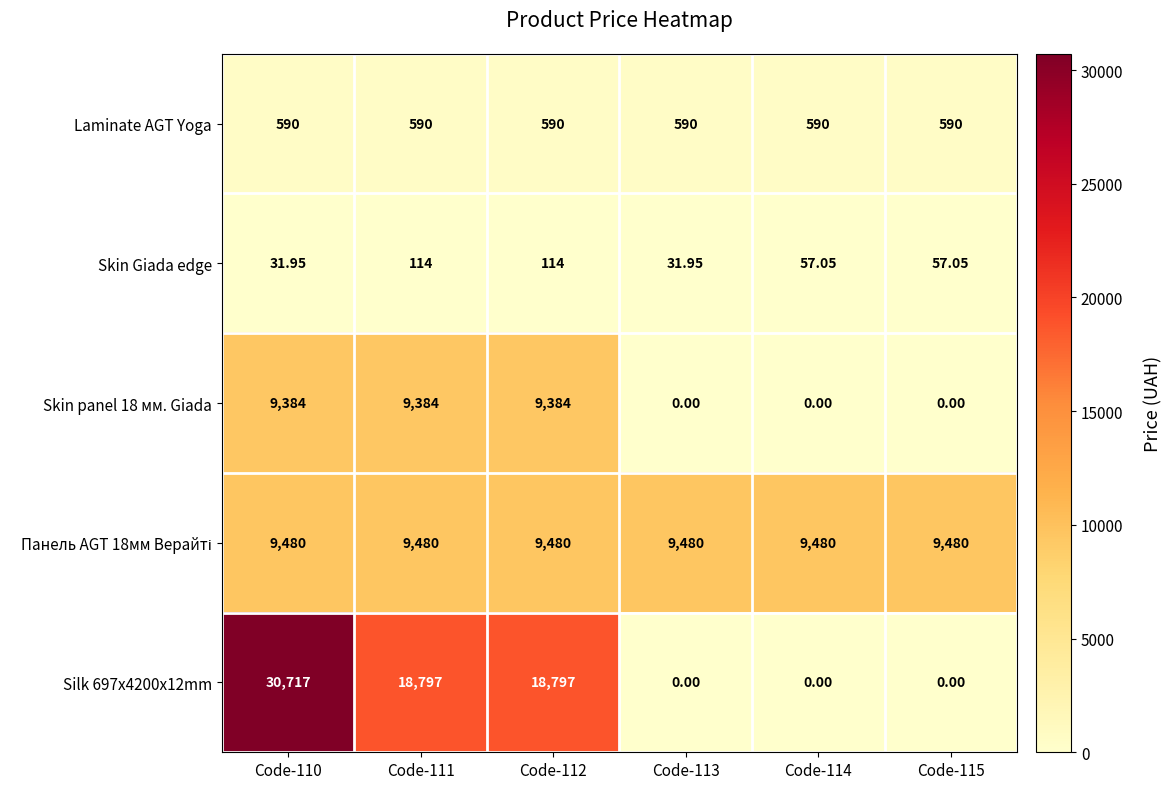

How many series are shown in this chart?

5